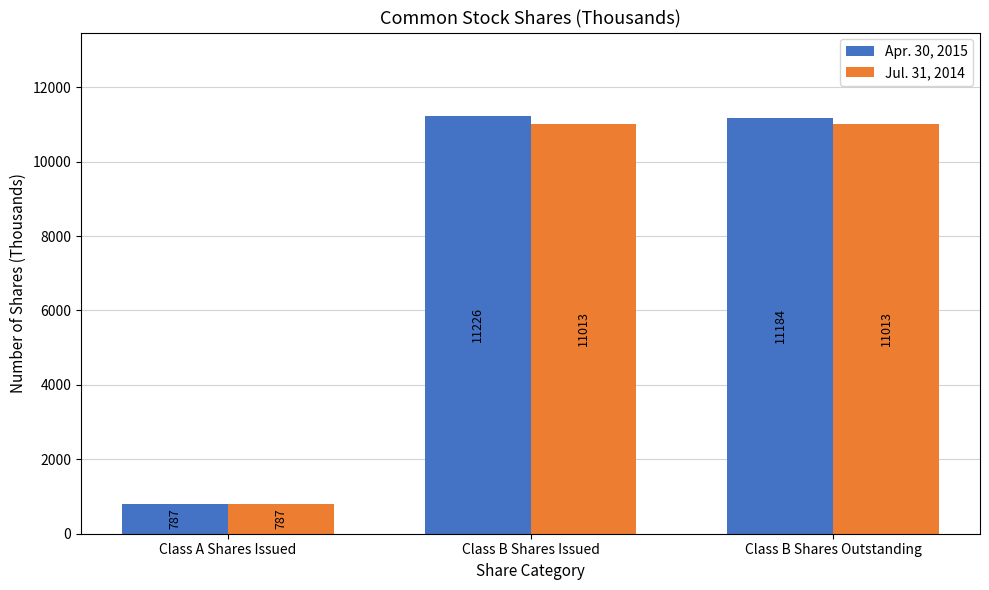

What is the difference between the Jul. 31, 2014 values at Class B Shares Issued and Class A Shares Issued?

10226